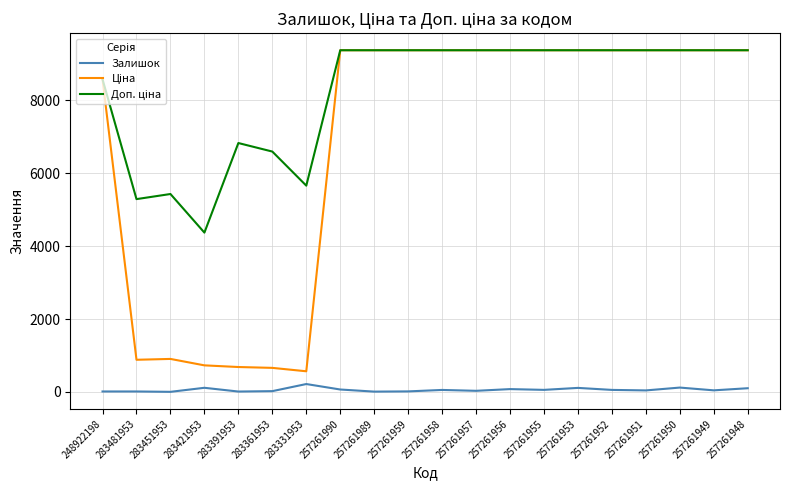

What value does the Залишок series have at 283481953?

12.0